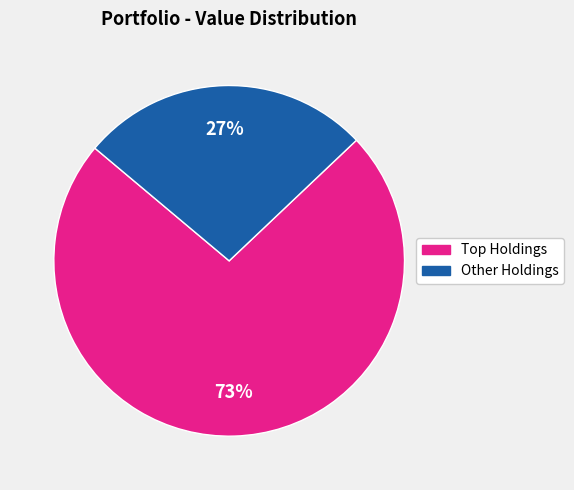

To the nearest percent, what is the difference between the largest and smallest slice percentages?

46%